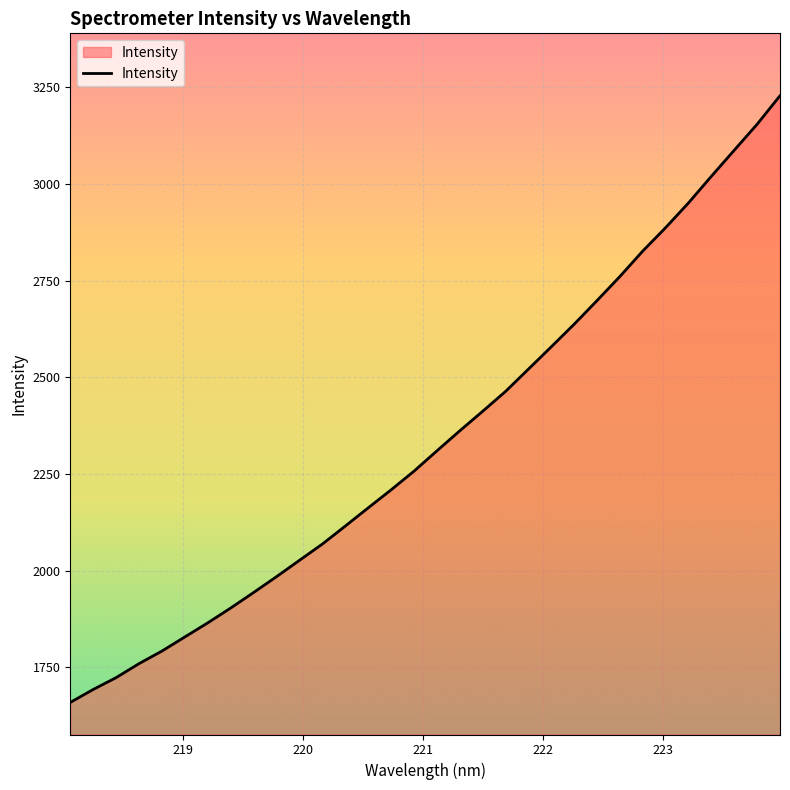

What is the greatest value displayed?

3228.5